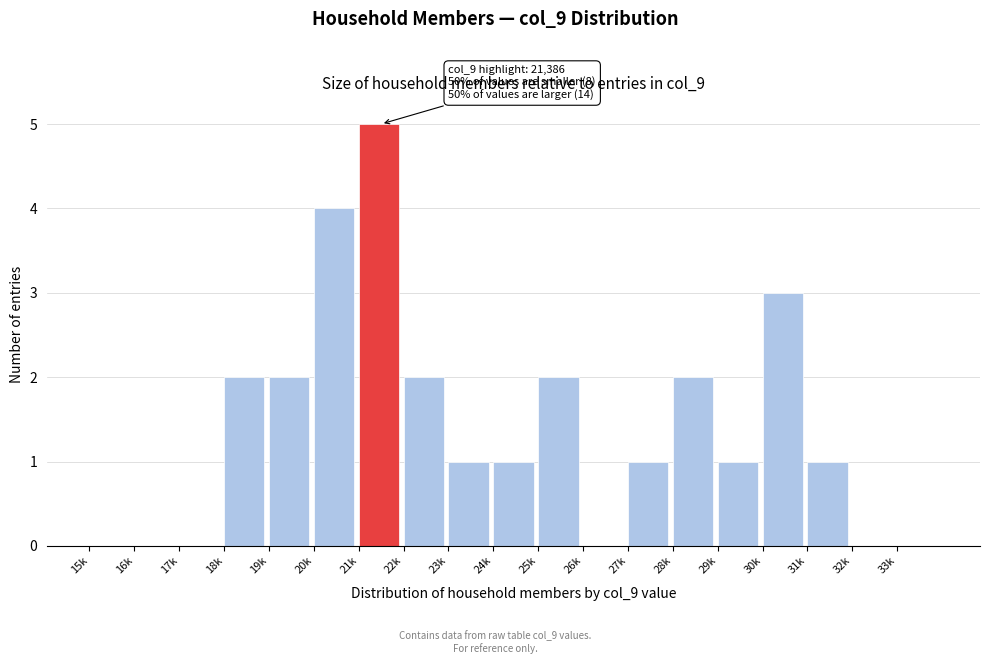

Reading right to left, list all the values displayed in this chart.

33k=0	32k=0	31k=1	30k=3	29k=1	28k=2	27k=1	26k=0	25k=2	24k=1	23k=1	22k=2	21k=5	20k=4	19k=2	18k=2	17k=0	16k=0	15k=0